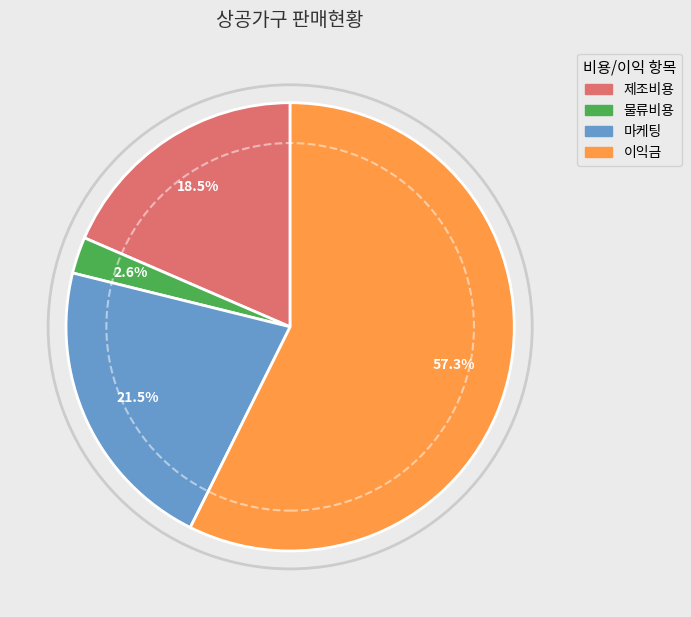

Rank the categories by value from highest to lowest.

이익금, 마케팅, 제조비용, 물류비용